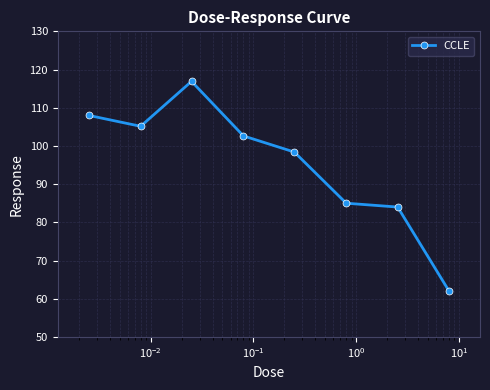

What is the value of the 8th point from the left?

62.0